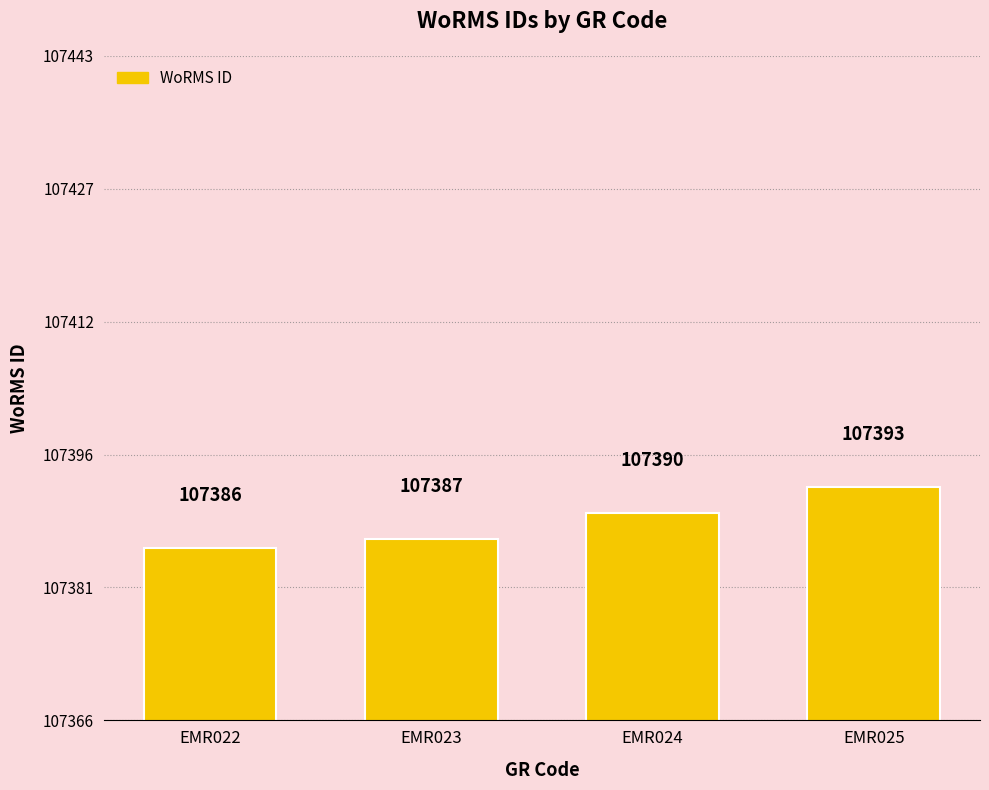

What is the greatest value displayed?

107393